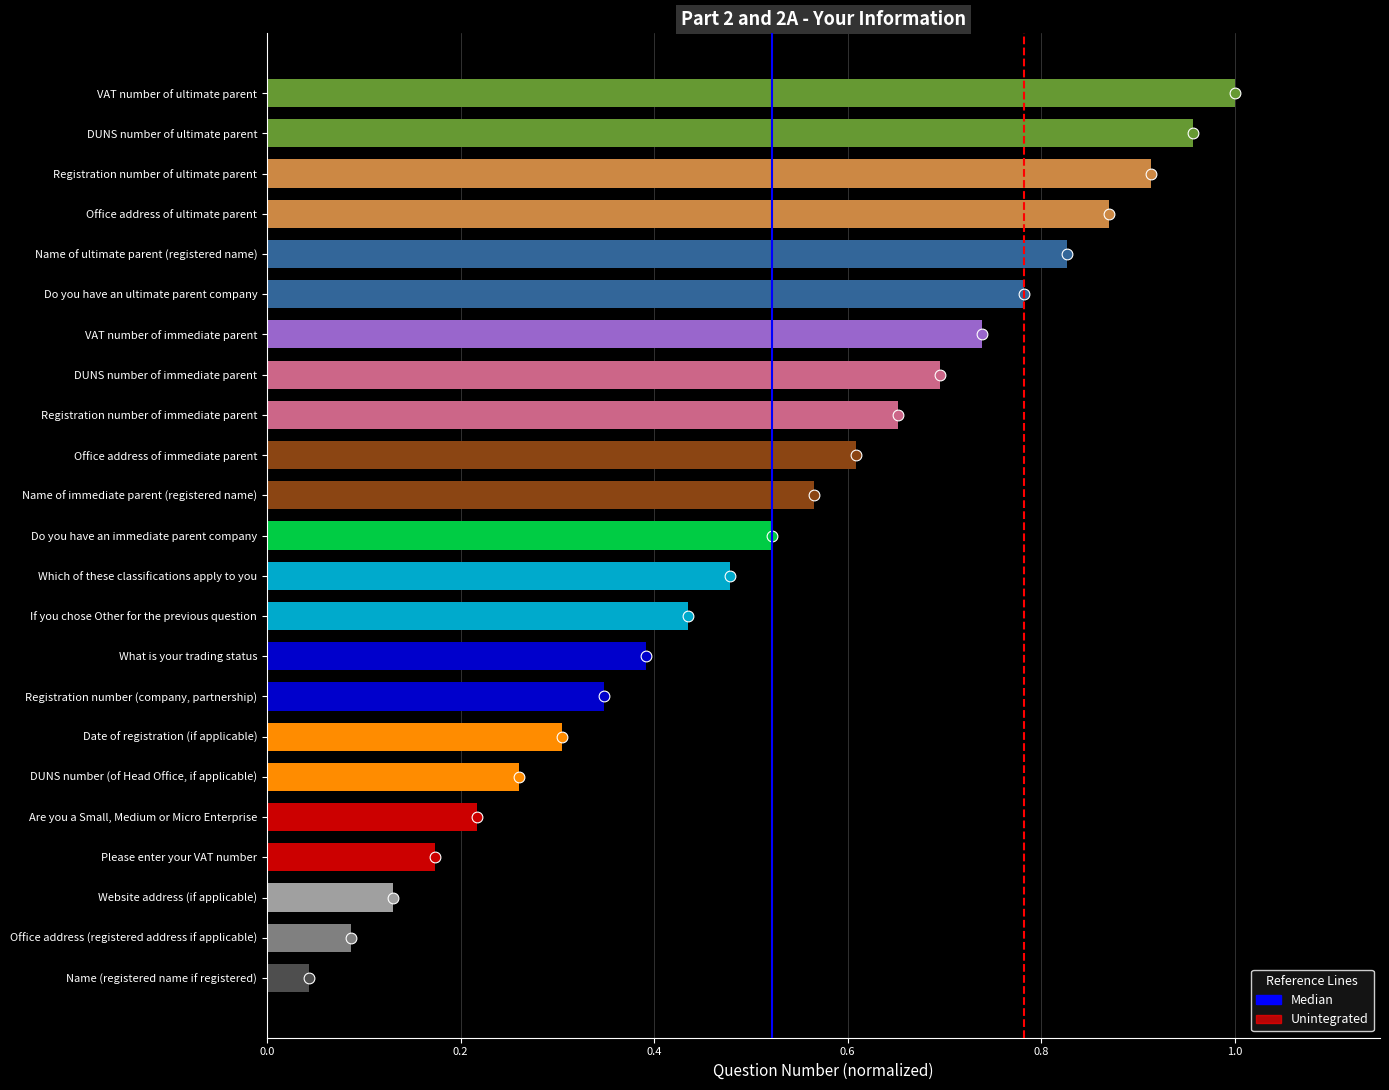

Which series contains the lowest Y value?

Median